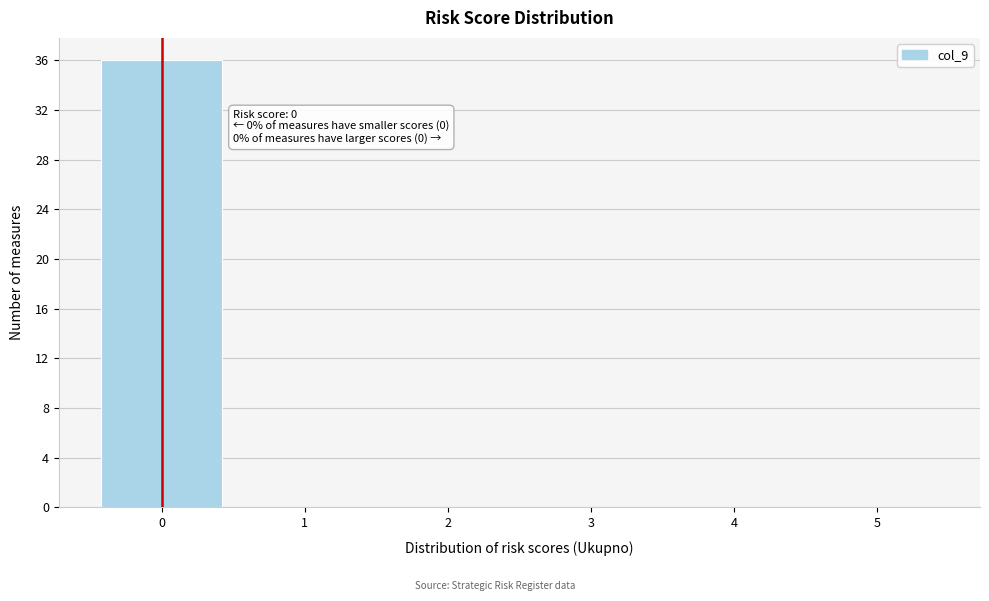

Over which range of the x-axis is the bar tallest?

-0.5 to 0.5